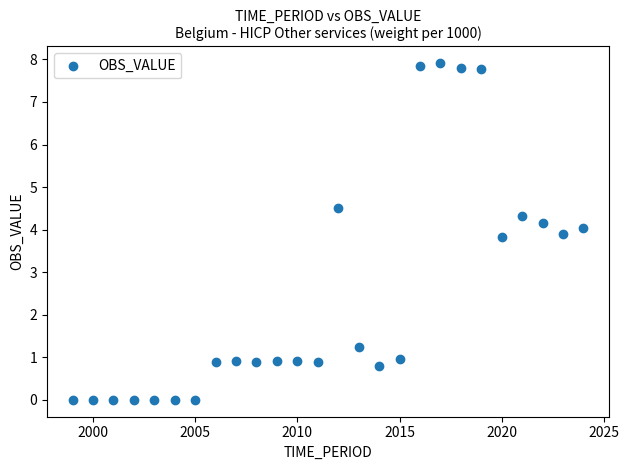

What is the range of Y values (max minus min)?

7.9